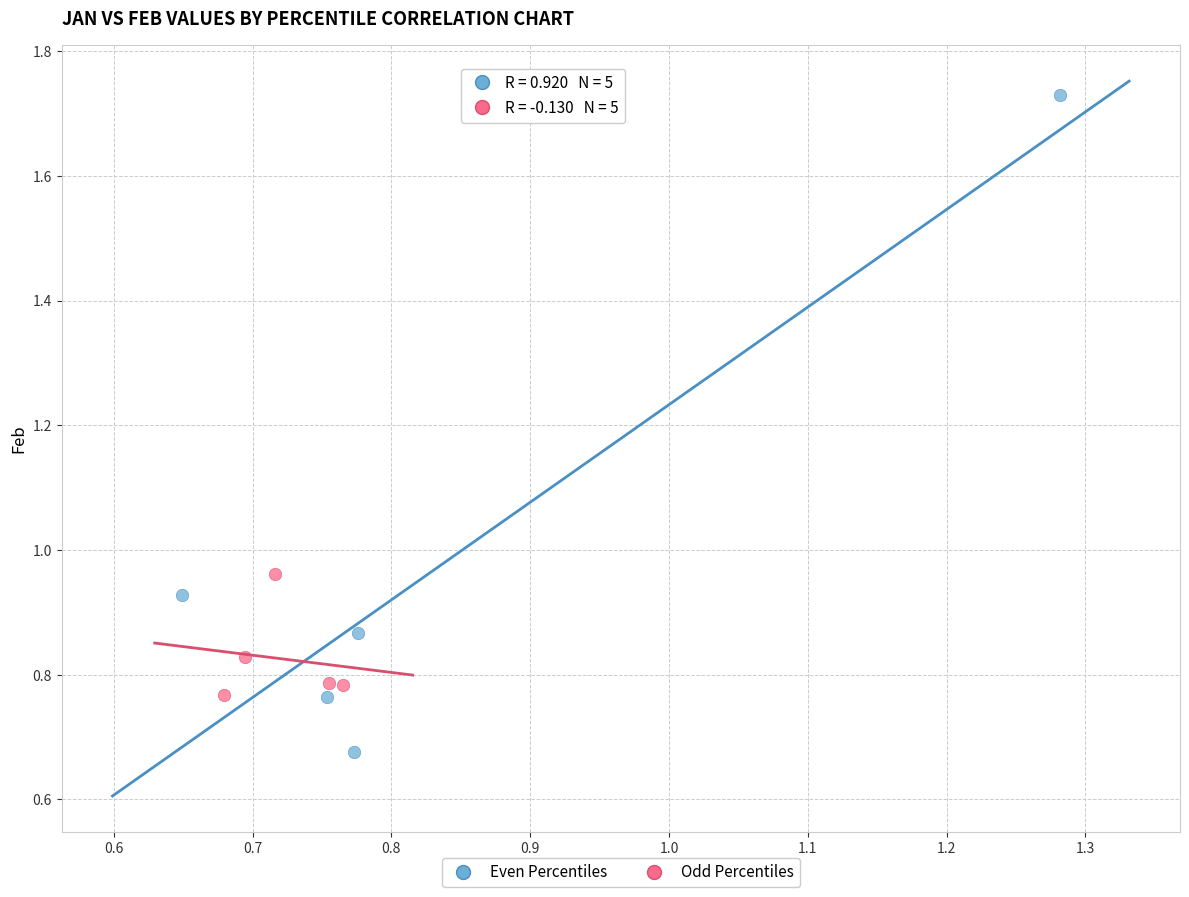

Which series reaches the minimum Y coordinate?

Even Percentiles